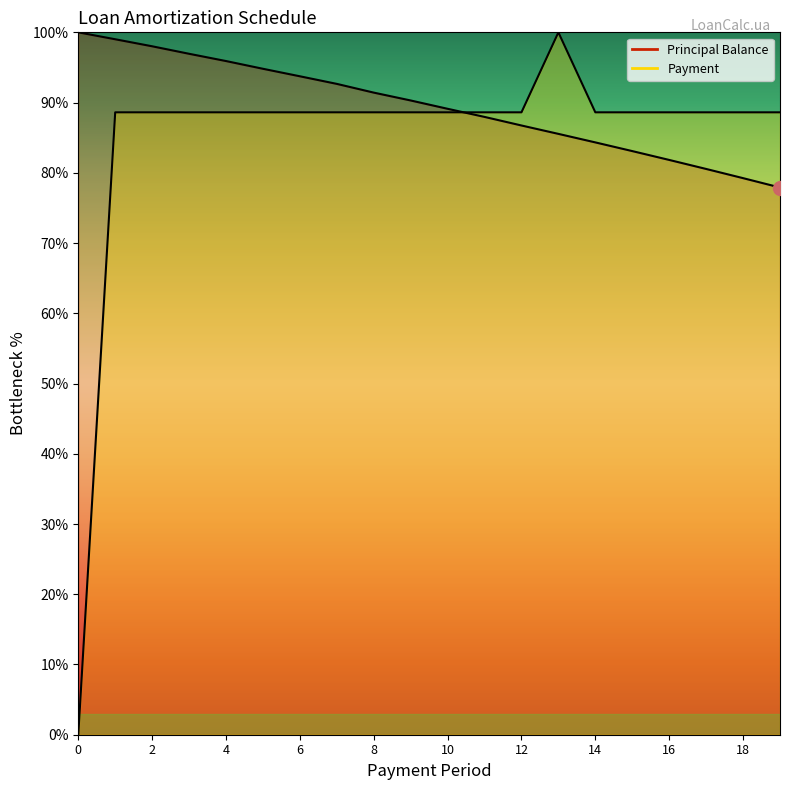

In Payment, how many points are higher than both neighbors (excluding endpoints)?

1